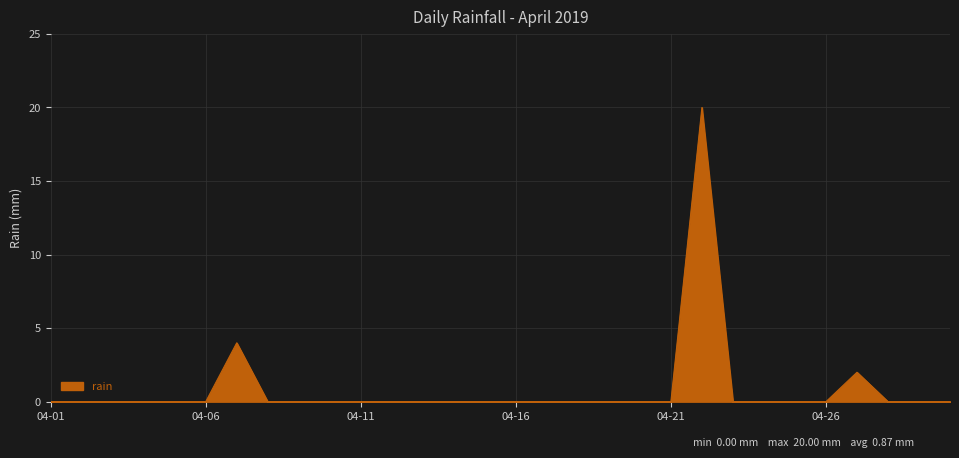

How many series are shown in this chart?

1